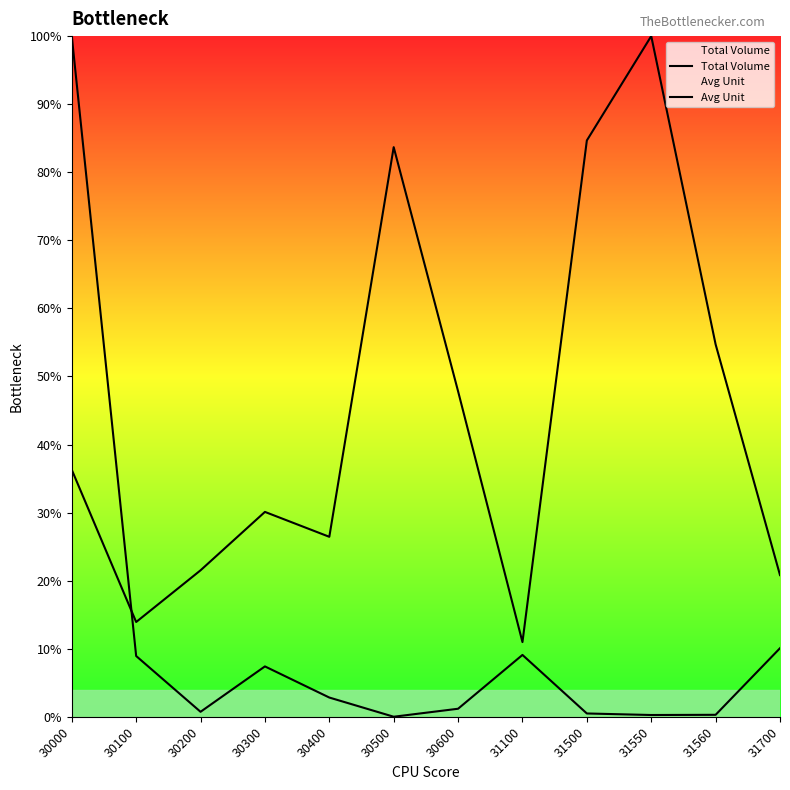

How many data points in Avg Unit are less than 36?

6